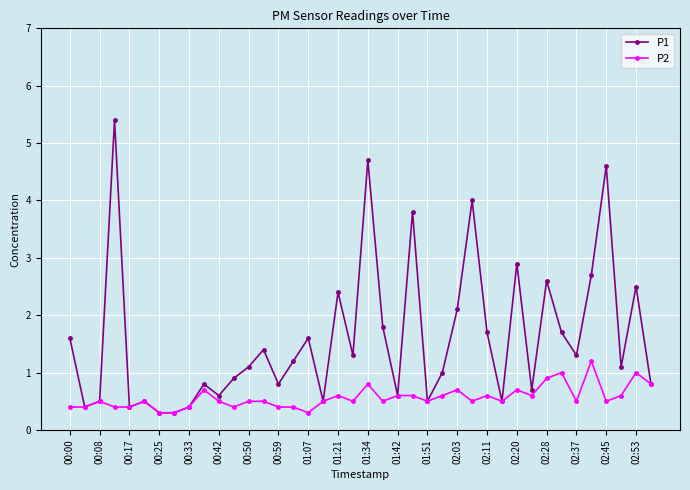

Which series has the largest range (max minus min)?

P1